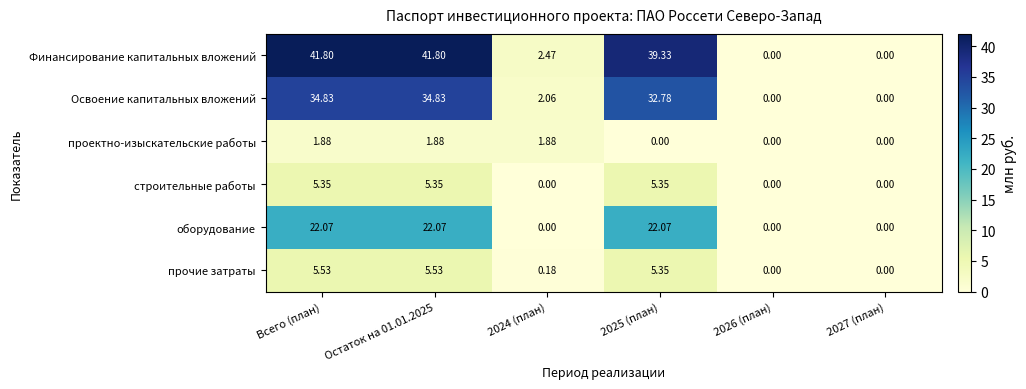

Where does the оборудование series first go above 22?

Всего (план)